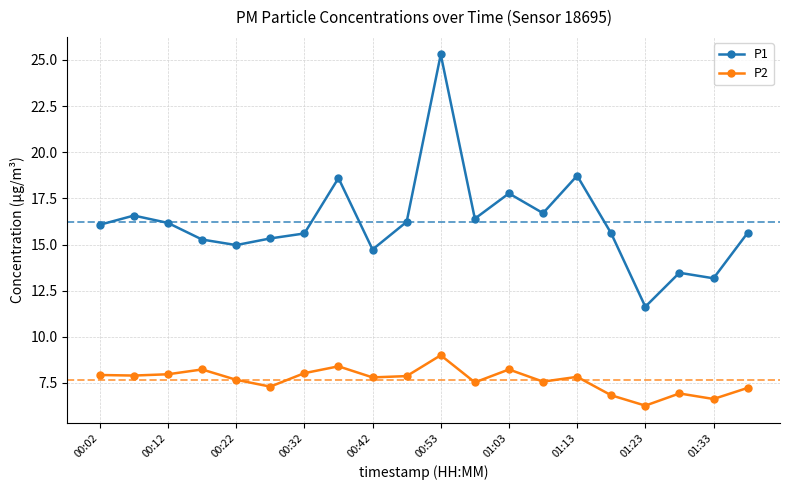

True or false: P2 and P1 cross at least once.

False